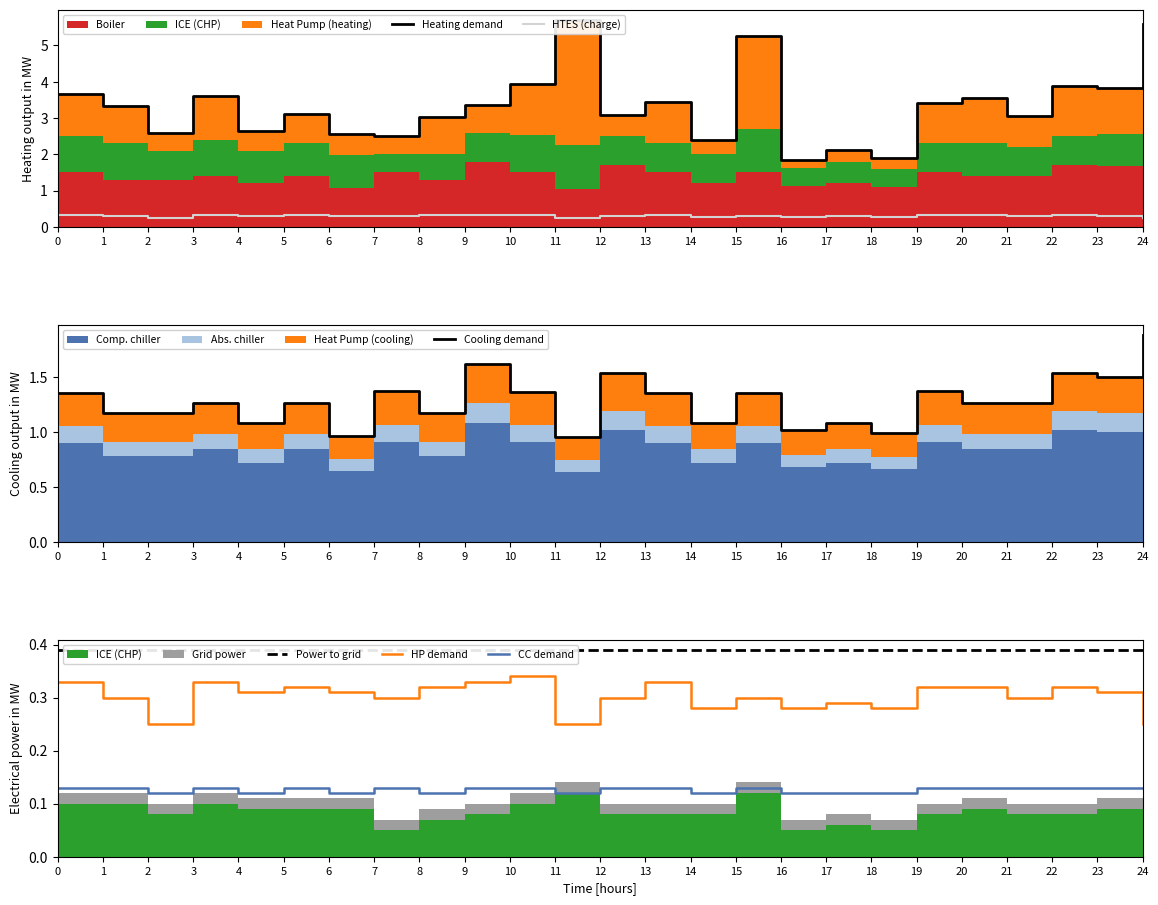

Is it true that CC demand equals 0.1 at 22?

True